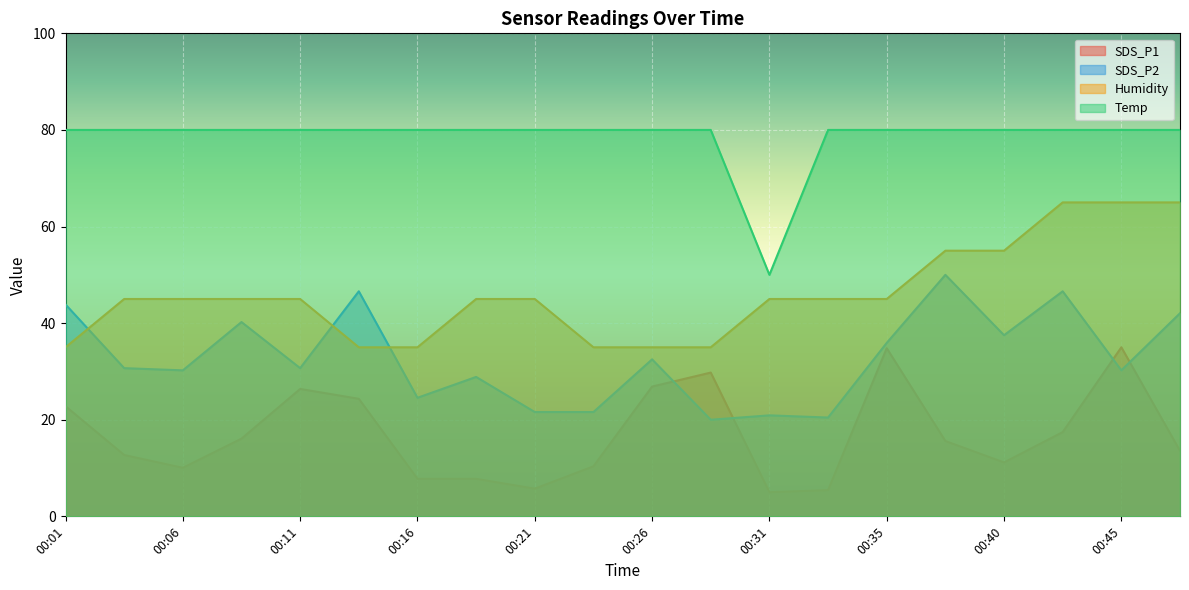

True or false: SDS_P1 and Temp intersect in this chart.

False